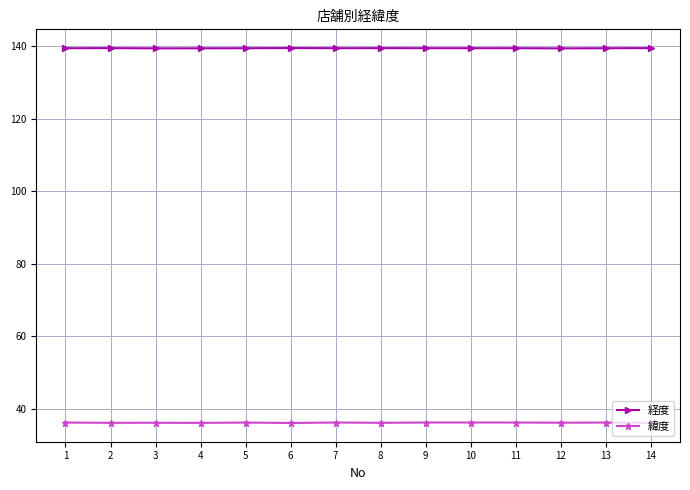

At how many categories does at least one series exceed 120?

14